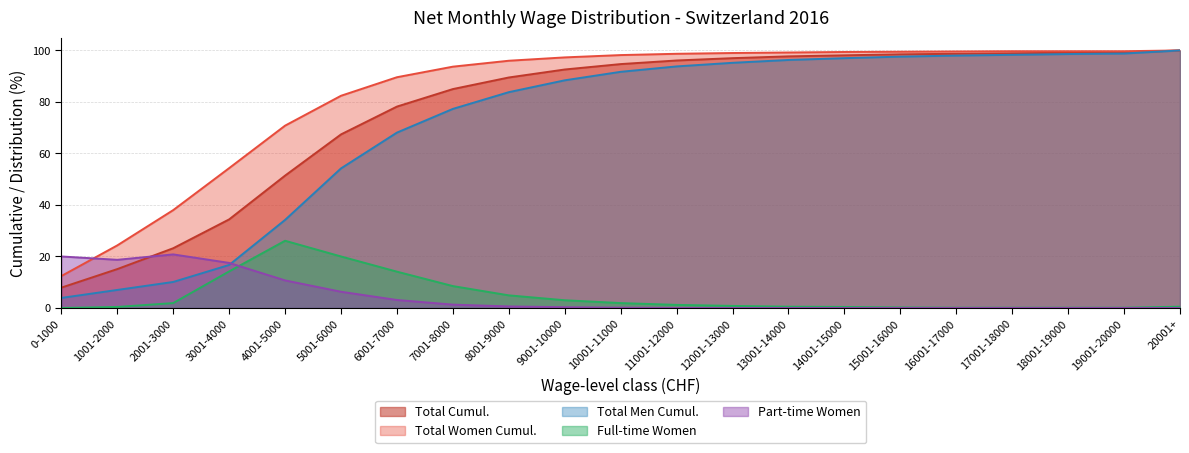

Which series has the largest total across all categories?

Total Women Cumul.